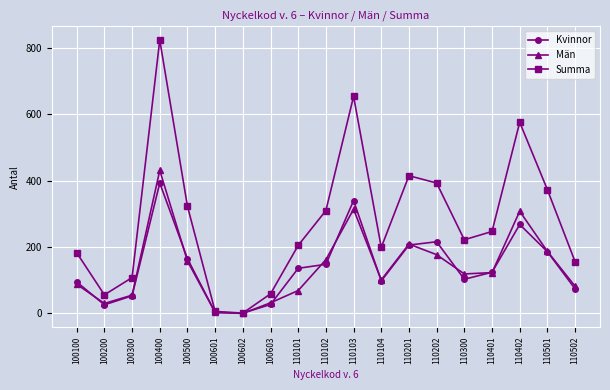

How many lines are shown in the chart?

3